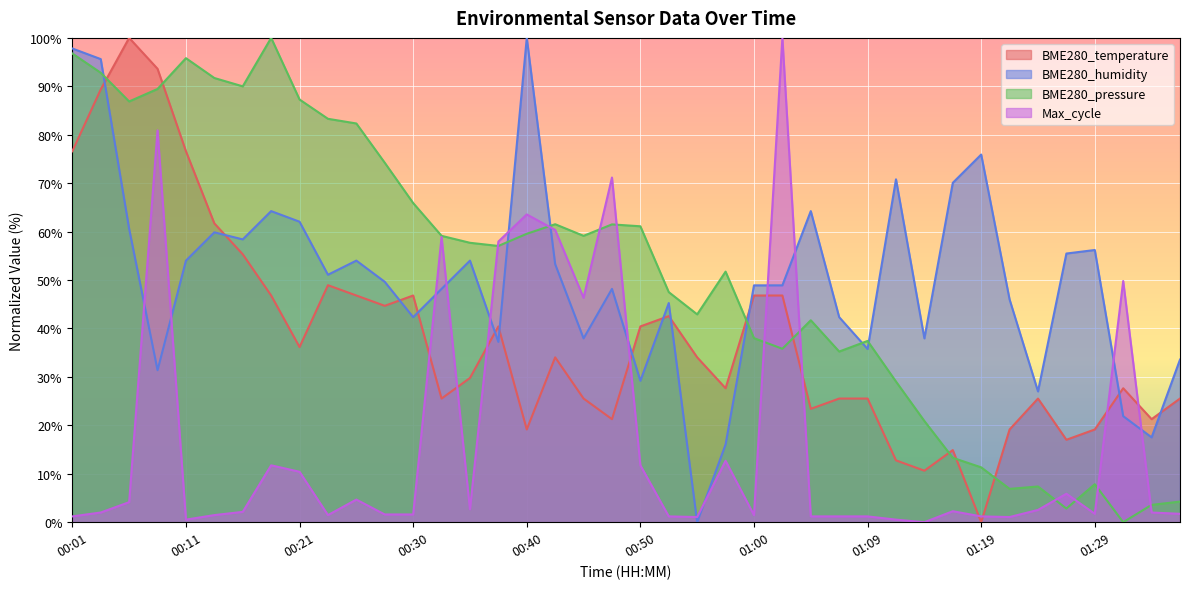

How many lines are shown in the chart?

4